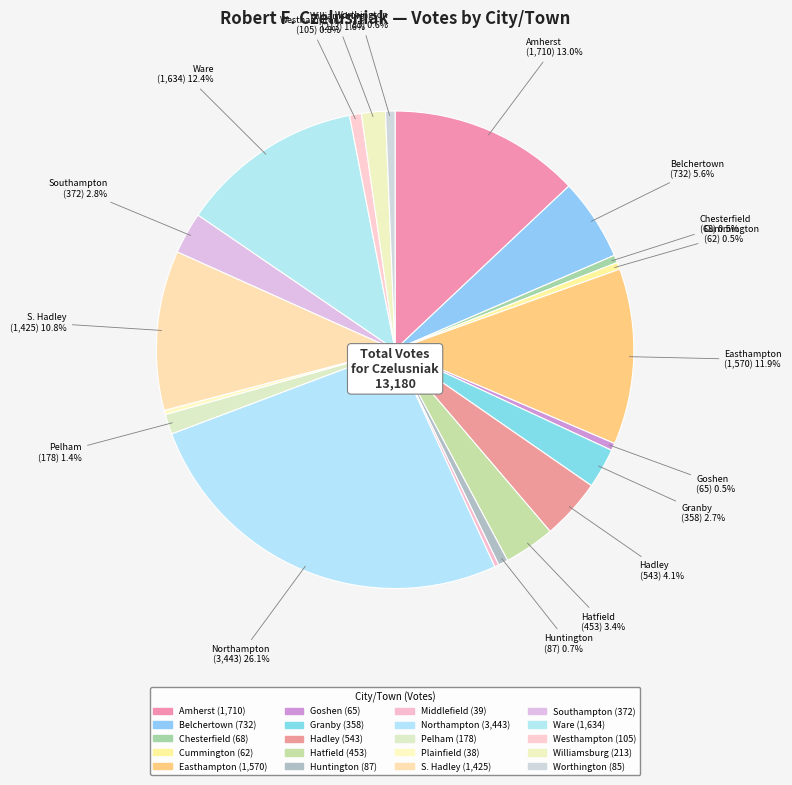

To the nearest percent, what is the difference between the Southampton and Cummington slice percentages?

2%